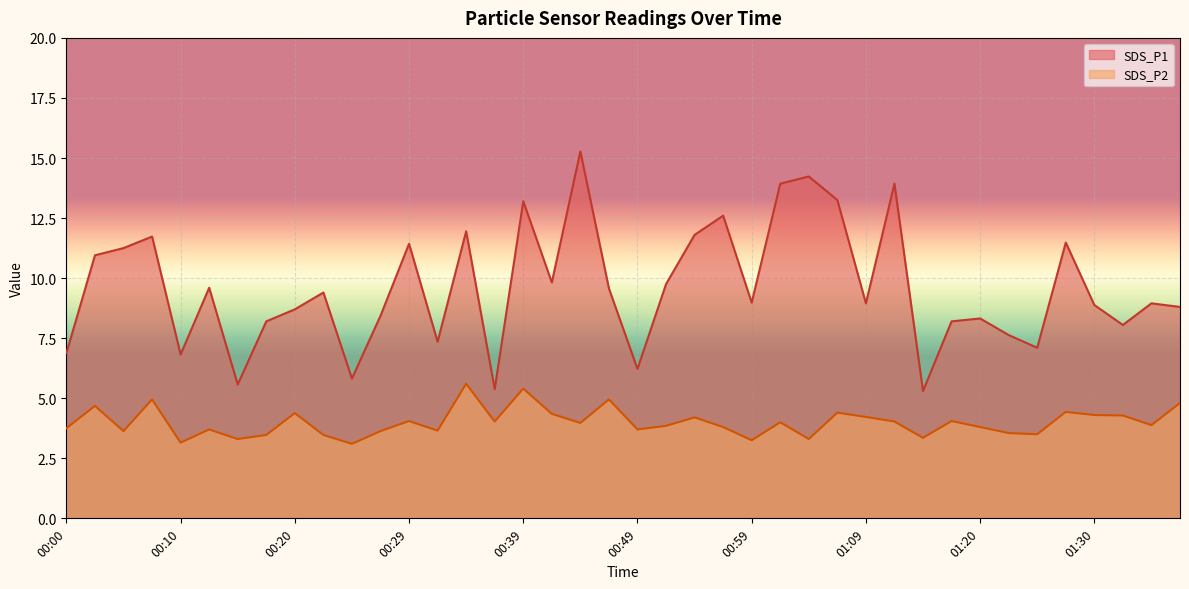

True or false: SDS_P2 has more than 1 points higher than both neighbors.

True